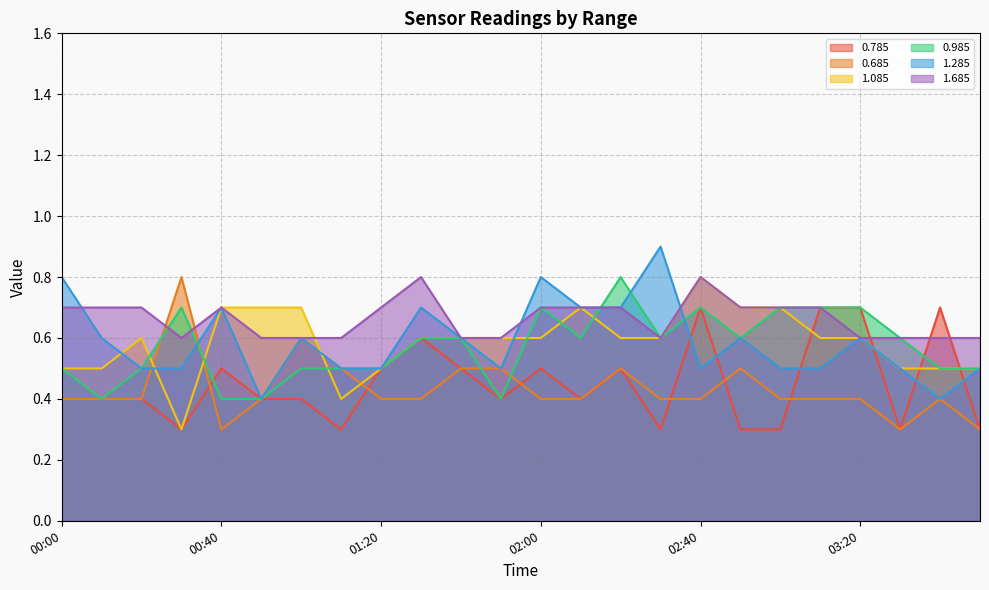

Which series ends up on top after the final intersection of 0.685 and 1.085?

1.085